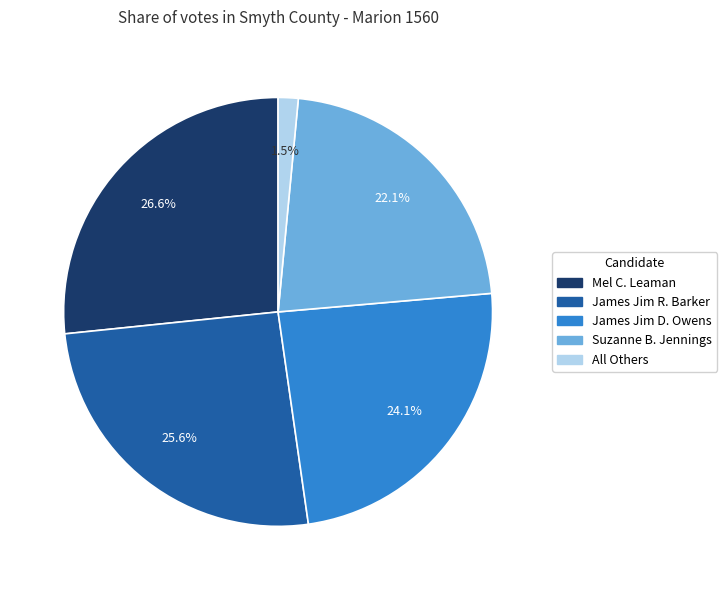

How many slices are in this pie chart?

5